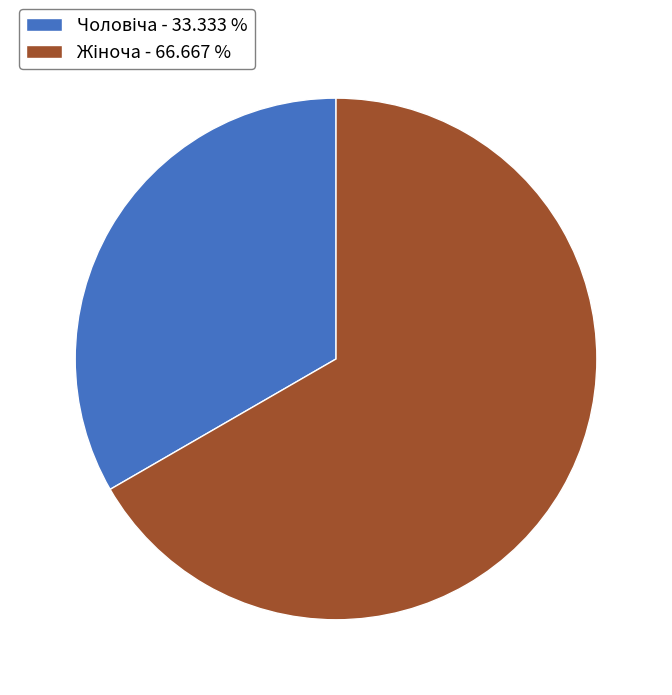

Does any single category account for the majority?

Yes